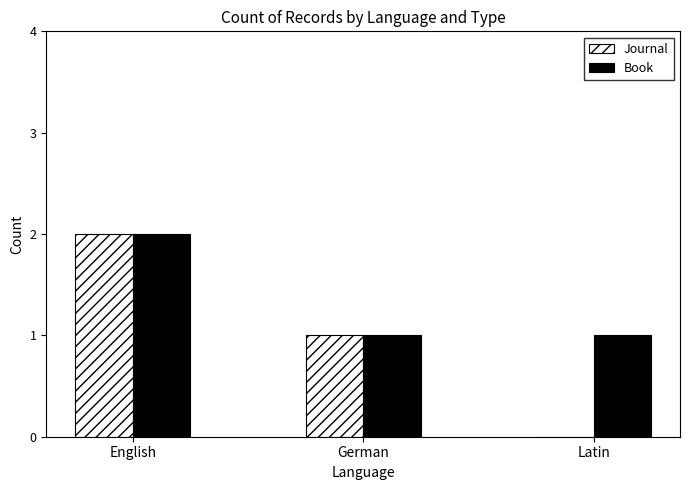

What is the average value of the Journal series?

1